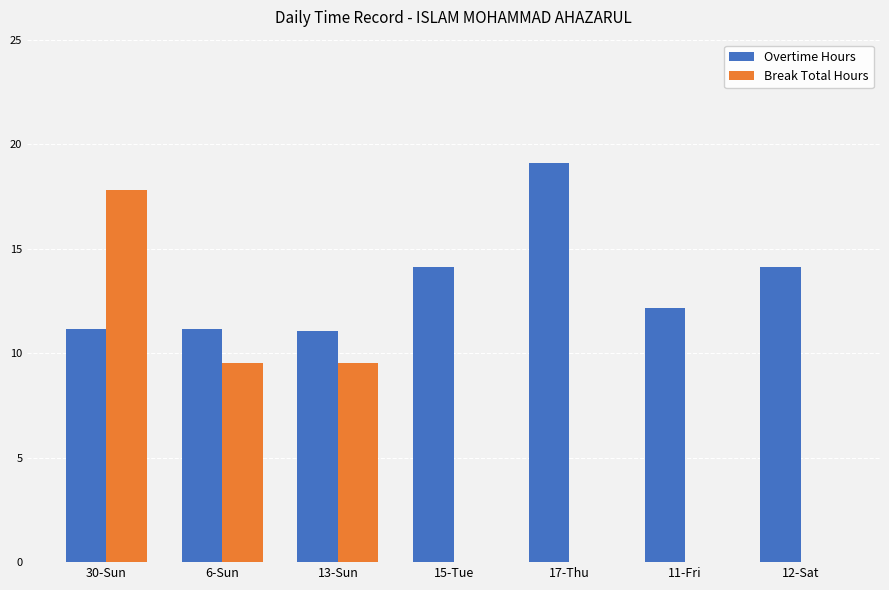

Which series changed the most between 6-Sun and 12-Sat?

Break Total Hours